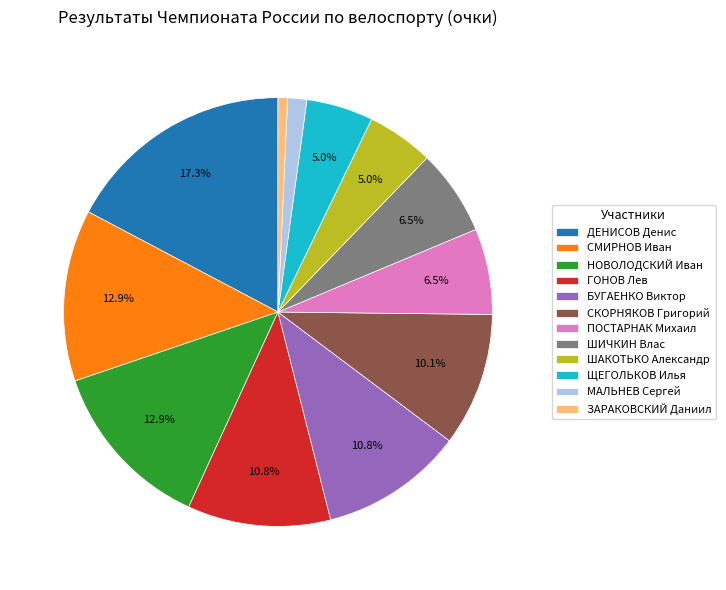

Which category has the smallest portion of the pie?

ЗАРАКОВСКИЙ Даниил